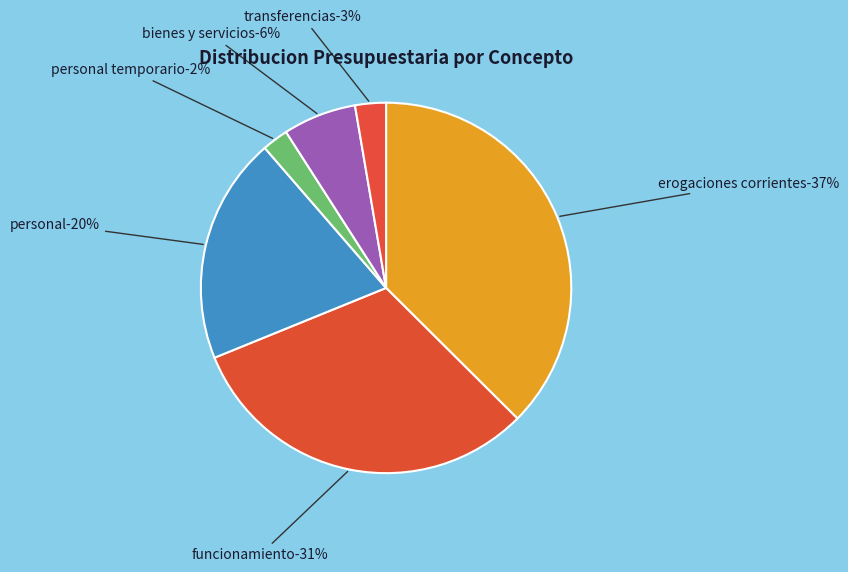

Does TRANSFERENCIAS represent more than half of the total?

No